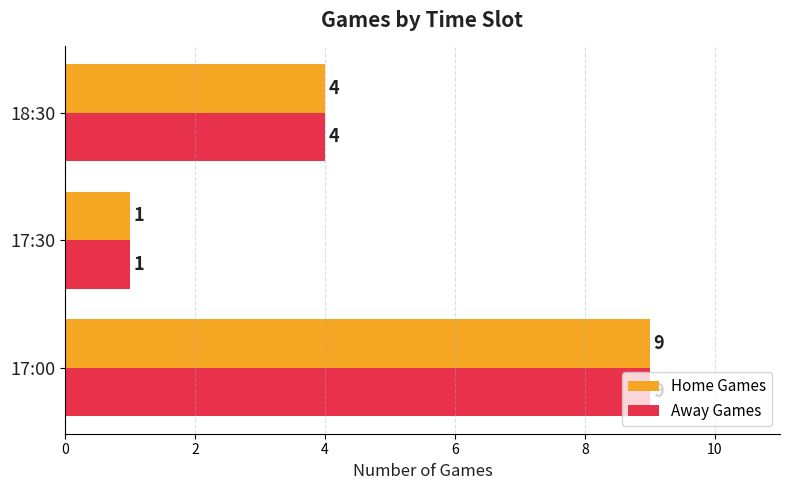

What are all the series names shown in the legend?

Home Games, Away Games